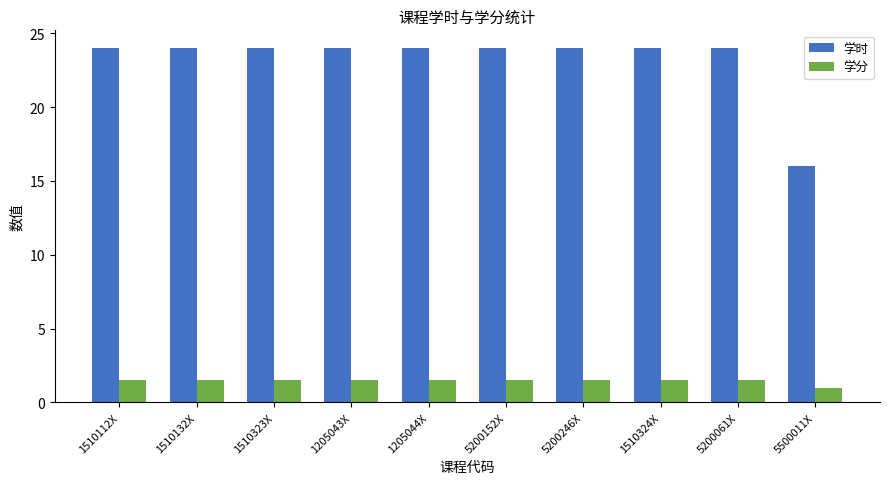

What is the sum of the 学时 values at 1510323X and 1205043X?

48.0